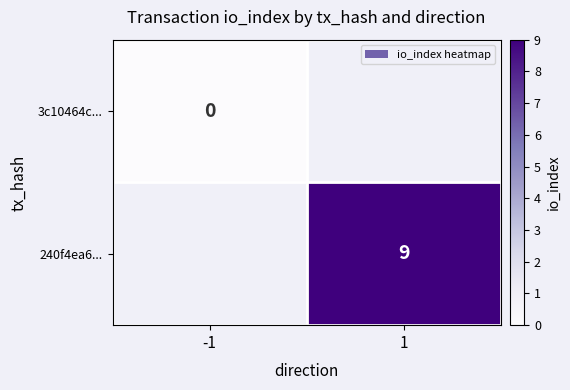

The 240f4ea6... series shows 6 at 1. True or false?

False